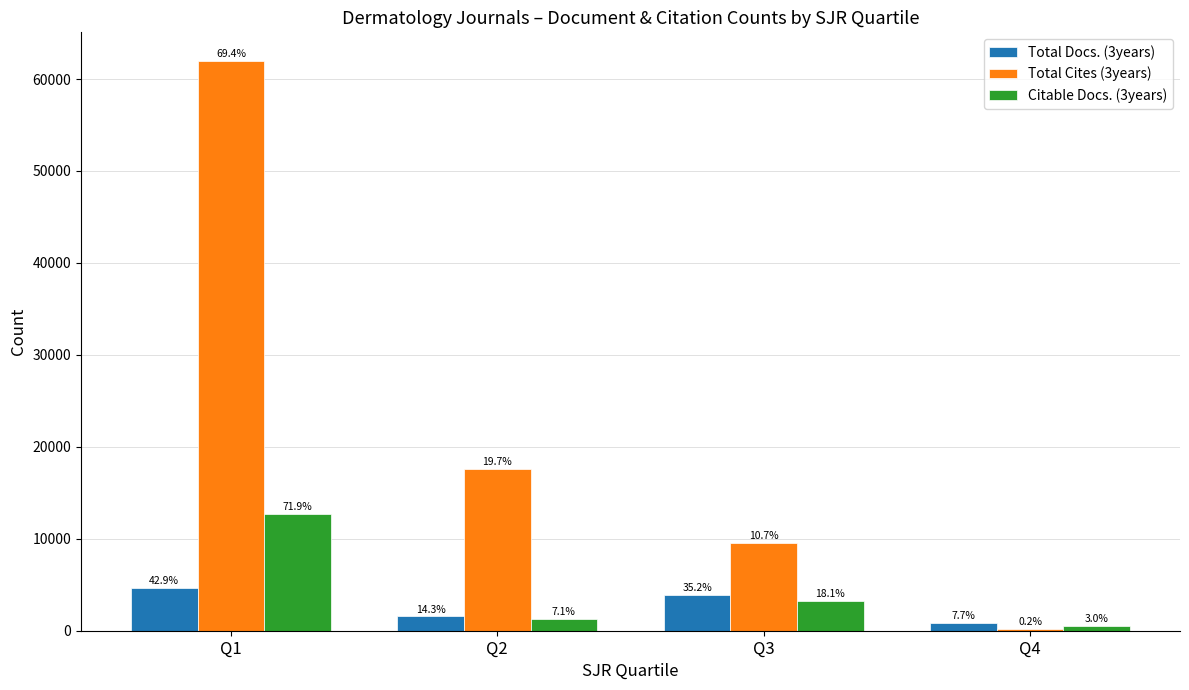

What is the total value across all series at Q3?

16638